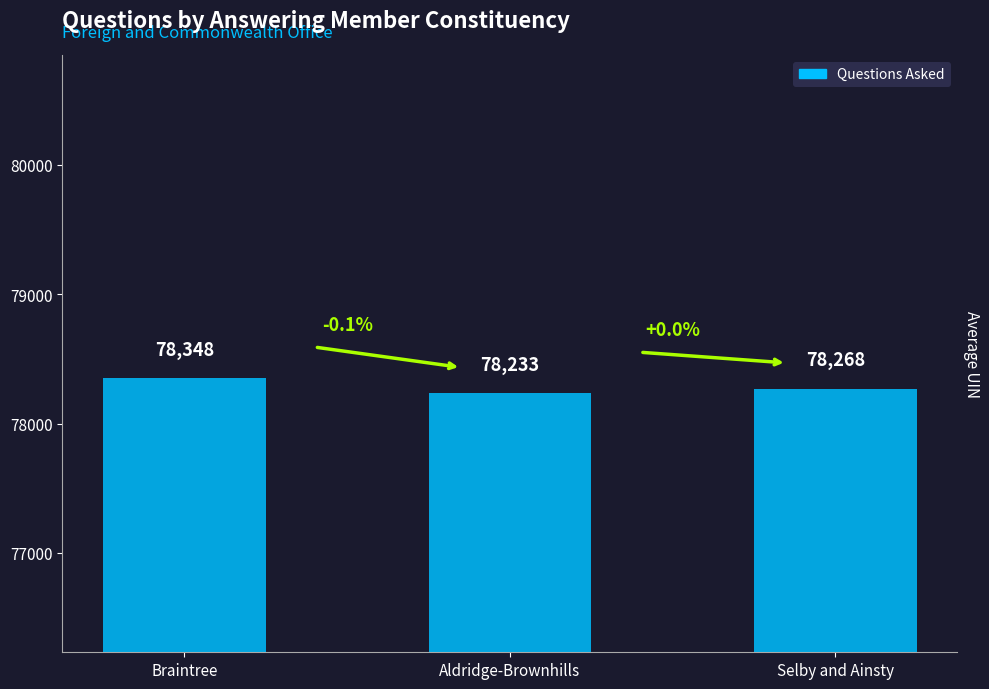

Reading right to left, transcribe all the data shown in this chart.

Selby and Ainsty=78268	Aldridge-Brownhills=78233	Braintree=78348